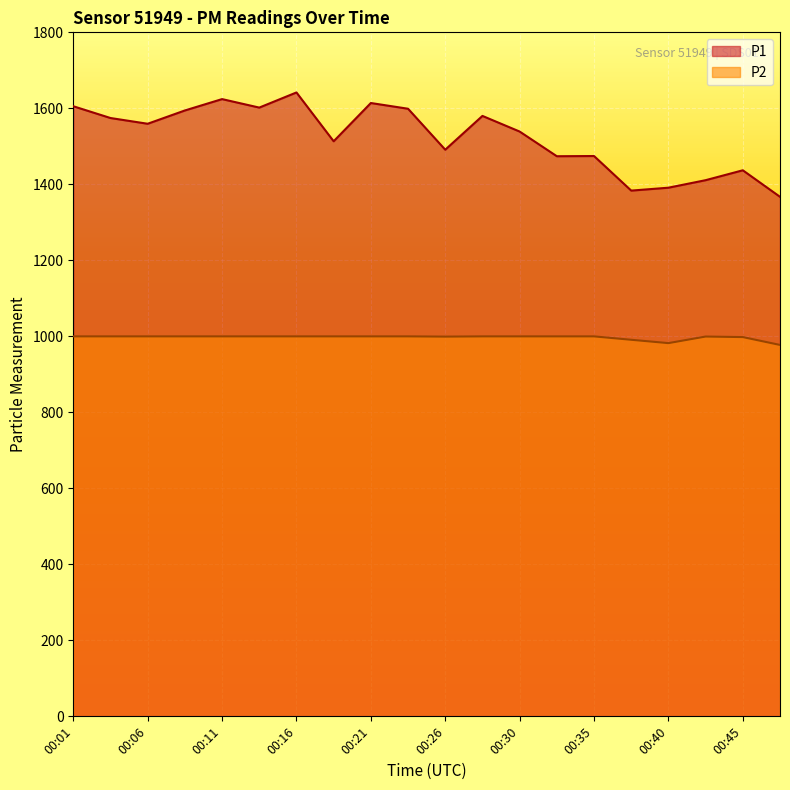

Read the P2 value at 00:35.

999.9